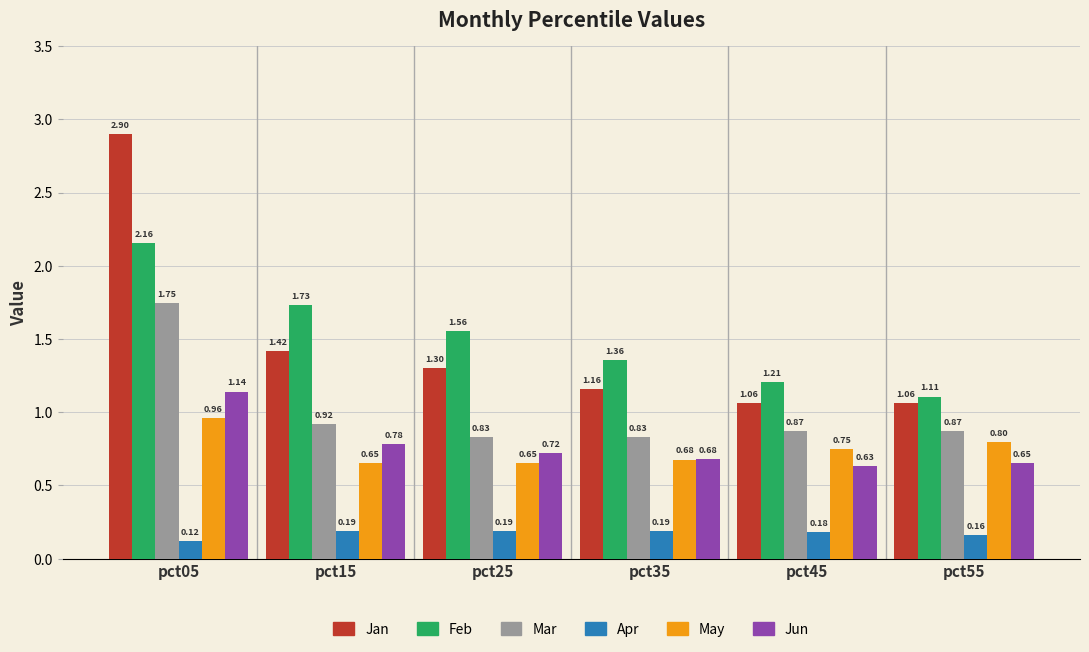

What are all the series names shown in the legend?

Jan, Feb, Mar, Apr, May, Jun